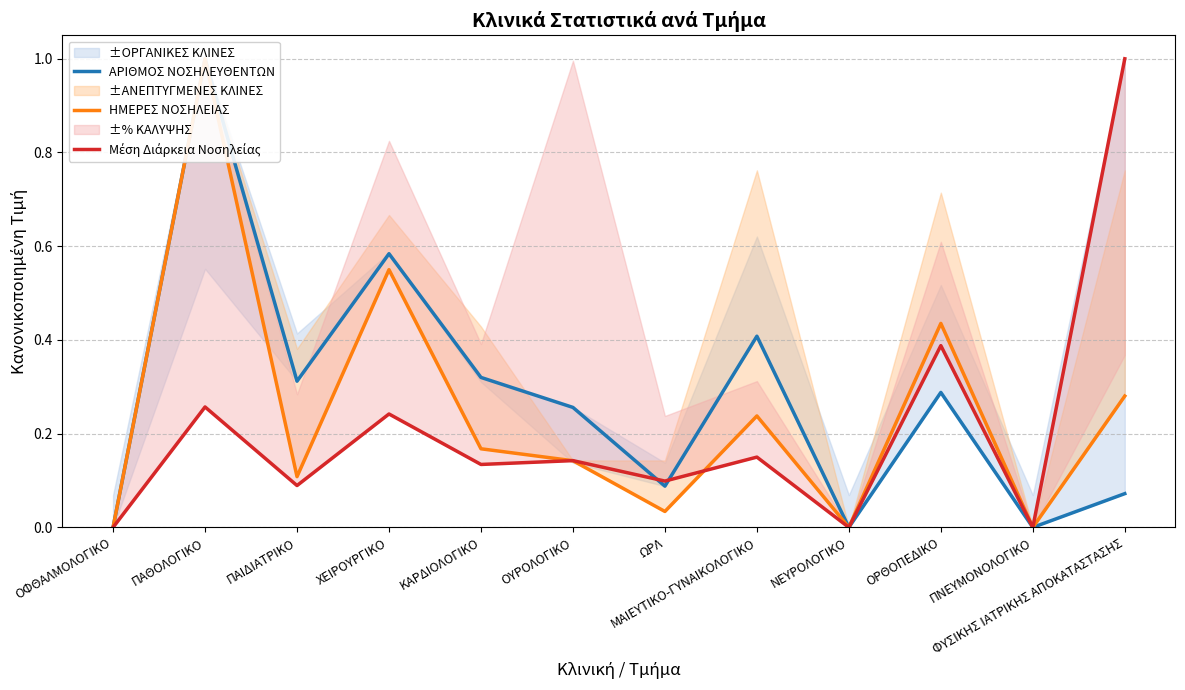

What is the approximate value of ΗΜΕΡΕΣ ΝΟΣΗΛΕΙΑΣ at ΧΕΙΡΟΥΡΓΙΚΟ?

0.5